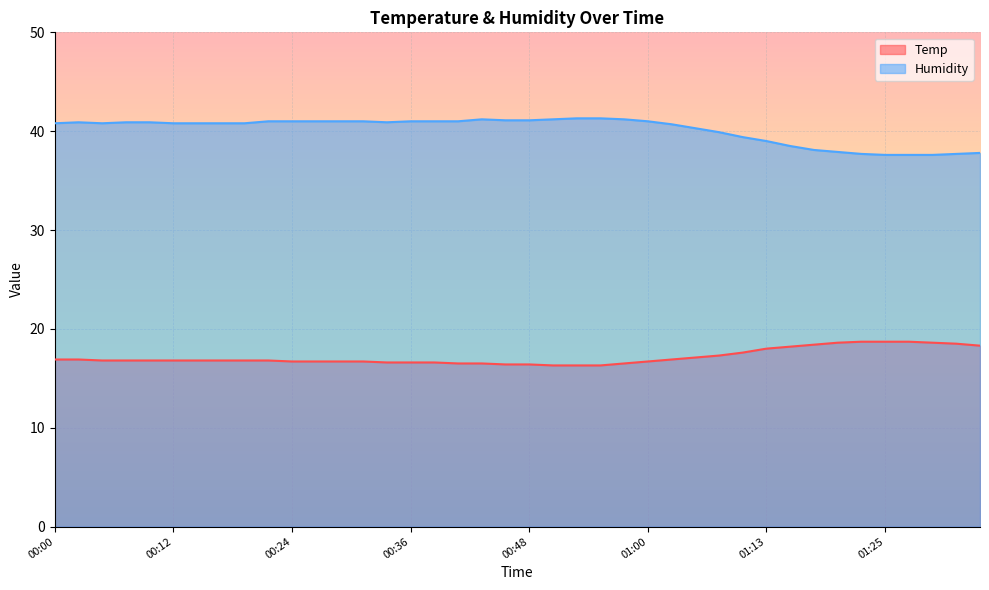

Is the value of Humidity at 01:35 greater than the value of Temp at 00:34?

Yes